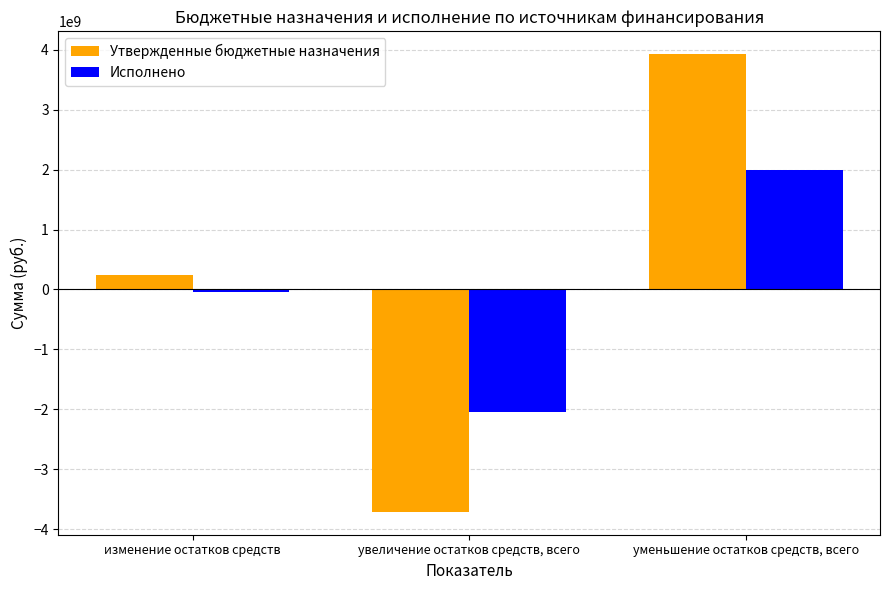

What is the total value across all series at увеличение остатков средств, всего?

-5757623487.6